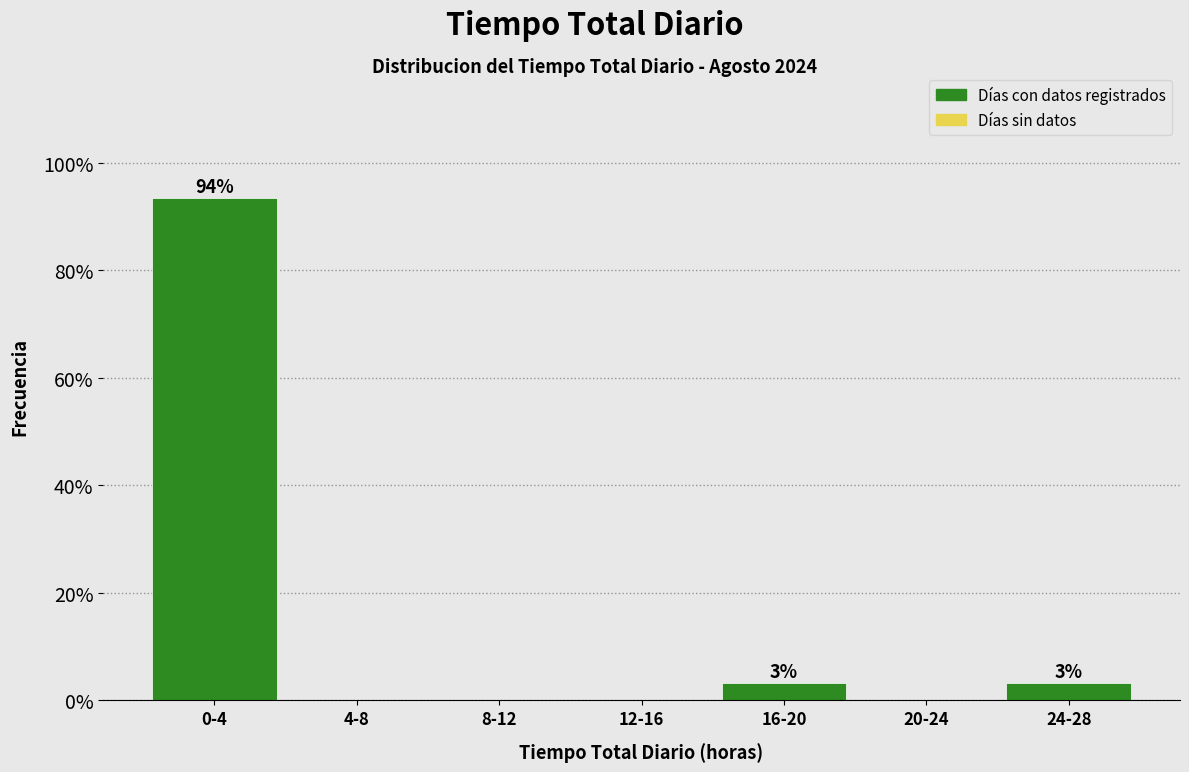

Reading left to right, transcribe all the data shown in this chart.

0-4=93.5	4-8=0.0	8-12=0.0	12-16=0.0	16-20=3.2	20-24=0.0	24-28=3.2